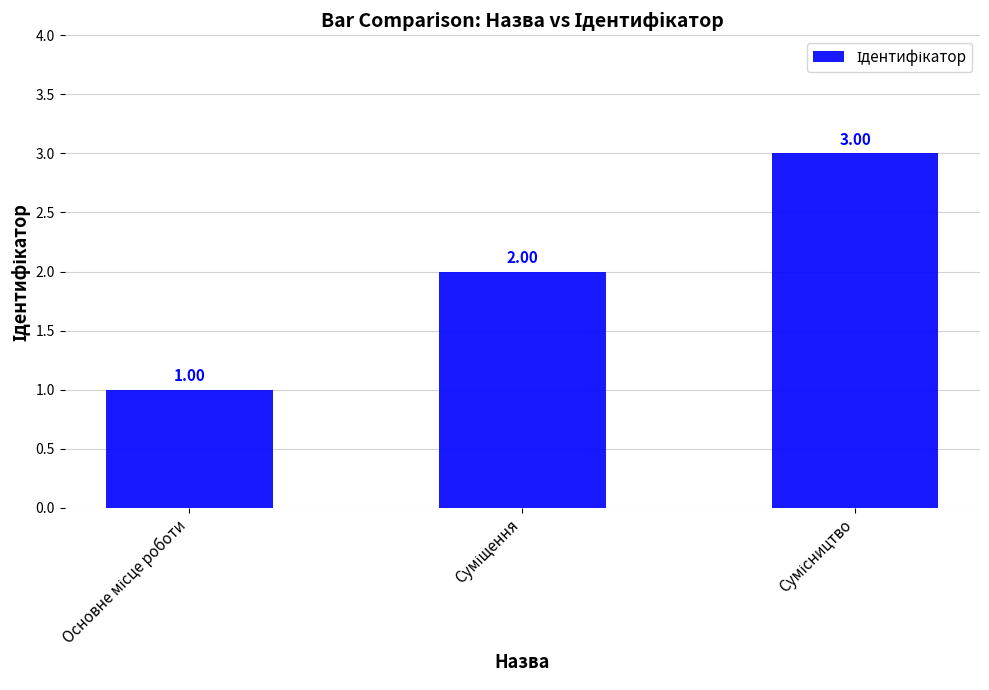

What is the sum of all values?

6